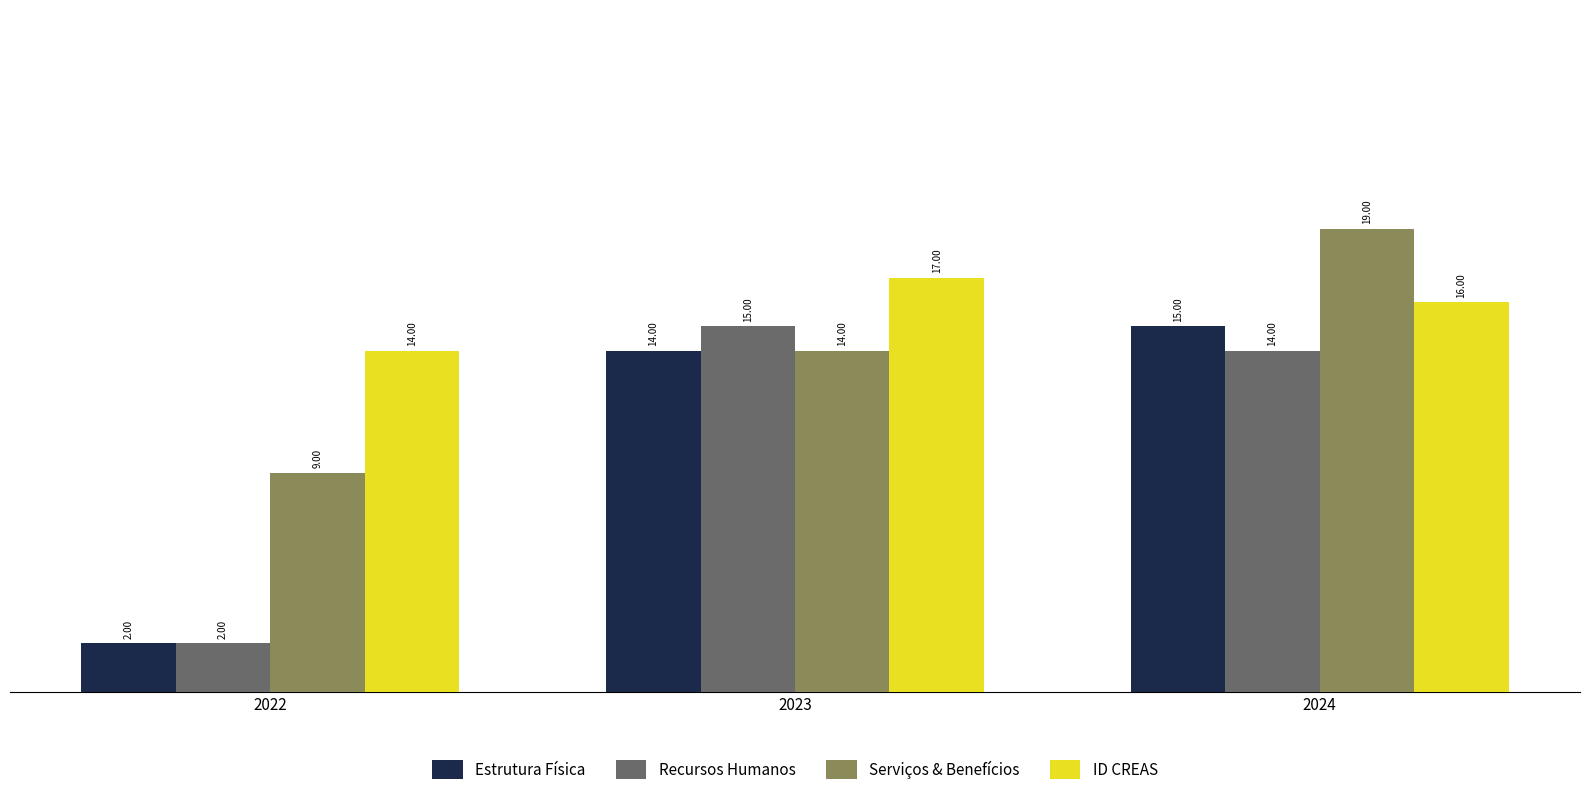

Reading left to right, transcribe all the data shown in this chart.

Estrutura Física: 2	14	15
Recursos Humanos: 2	15	14
Serviços & Benefícios: 9	14	19
ID CREAS: 14	17	16